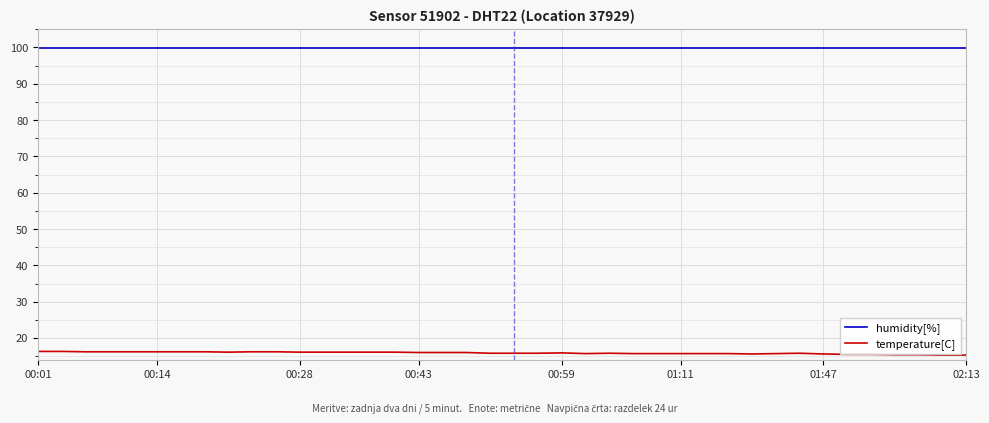

List the series in order of their overall mean, lowest first.

temperature[C], humidity[%]